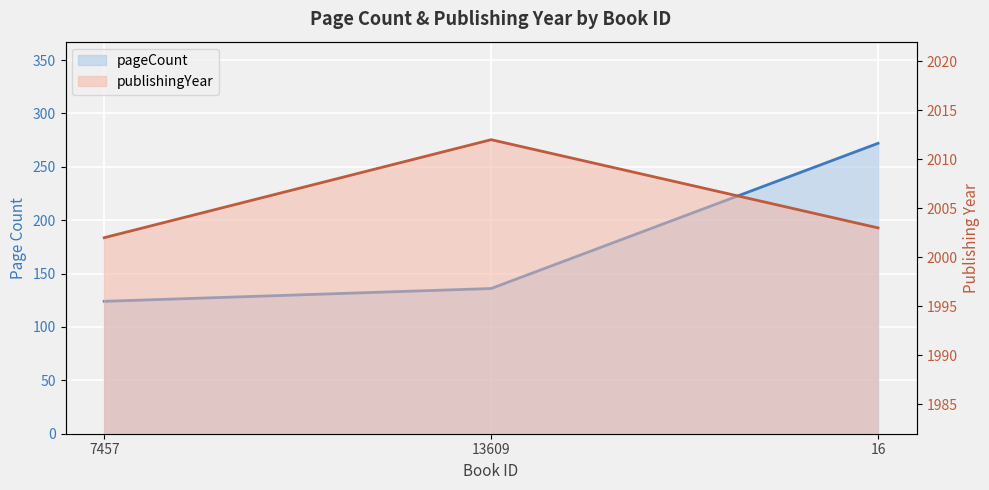

Reading left to right, transcribe all the data shown in this chart.

pageCount: 124	136	272
publishingYear: 2002	2012	2003